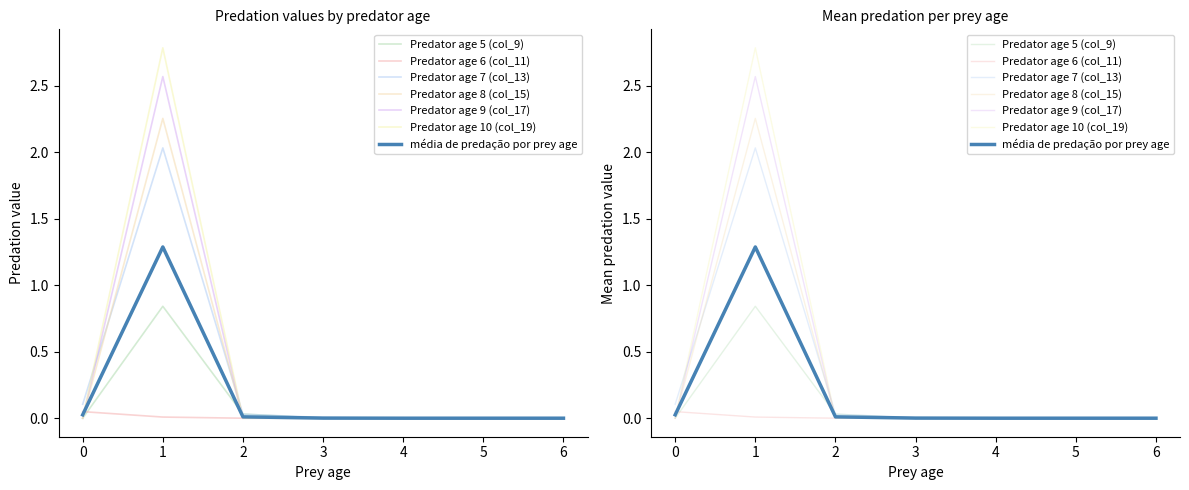

Reading left to right, list all the values displayed in this chart.

Predator age 5 (col_9): 0=0.0	1=0.8	2=0.0	3=0.0	4=0.0	5=0.0	6=0.0
Predator age 6 (col_11): 0=0.0	1=0.0	2=0.0	3=0.0	4=0.0	5=0.0	6=0.0
Predator age 7 (col_13): 0=0.1	1=2.0	2=0.0	3=0.0	4=0.0	5=0.0	6=0.0
Predator age 8 (col_15): 0=0.0	1=2.3	2=0.0	3=0.0	4=0.0	5=0.0	6=0.0
Predator age 9 (col_17): 0=0.0	1=2.6	2=0.0	3=0.0	4=0.0	5=0.0	6=0.0
Predator age 10 (col_19): 0=0.0	1=2.8	2=0.0	3=0.0	4=0.0	5=0.0	6=0.0